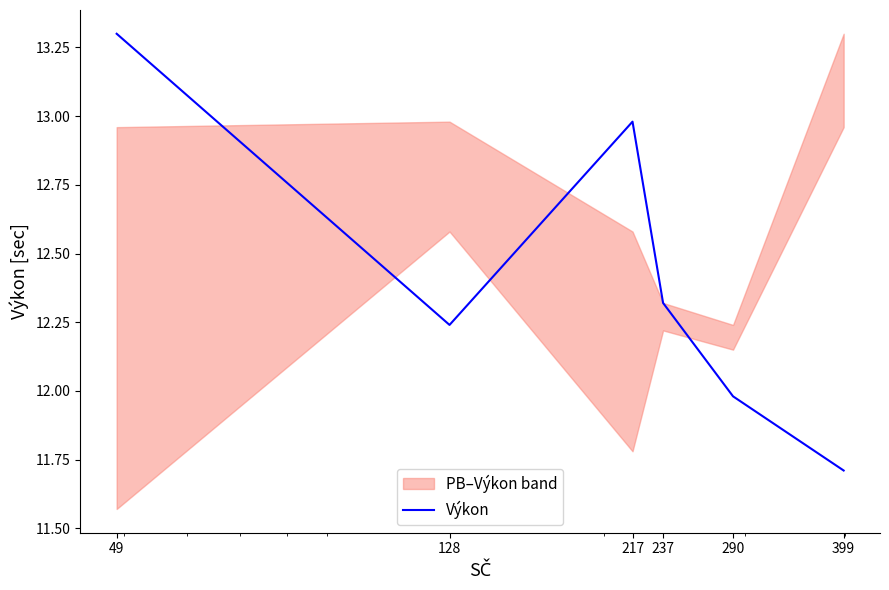

Which has a higher value, 217 or 237?

217